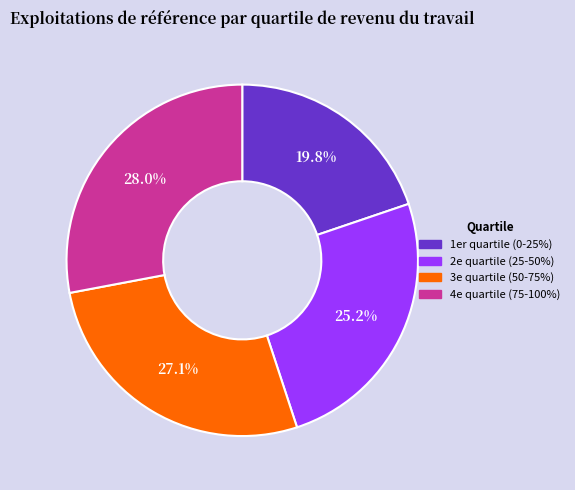

Is there any slice that represents more than half of the pie?

No